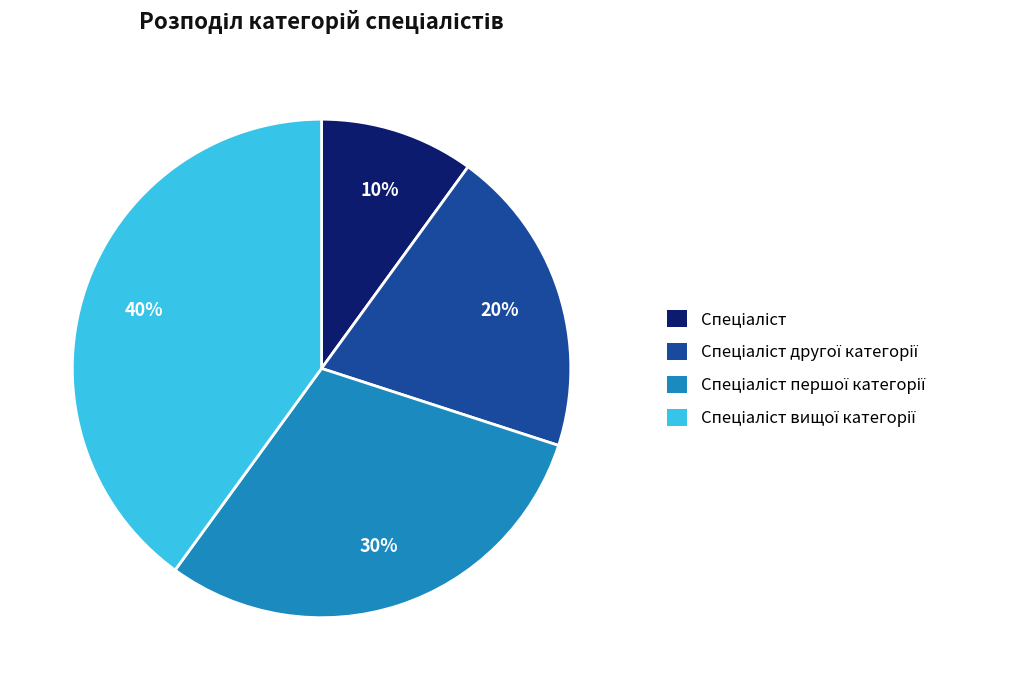

To the nearest percent, what is the average slice percentage?

25%